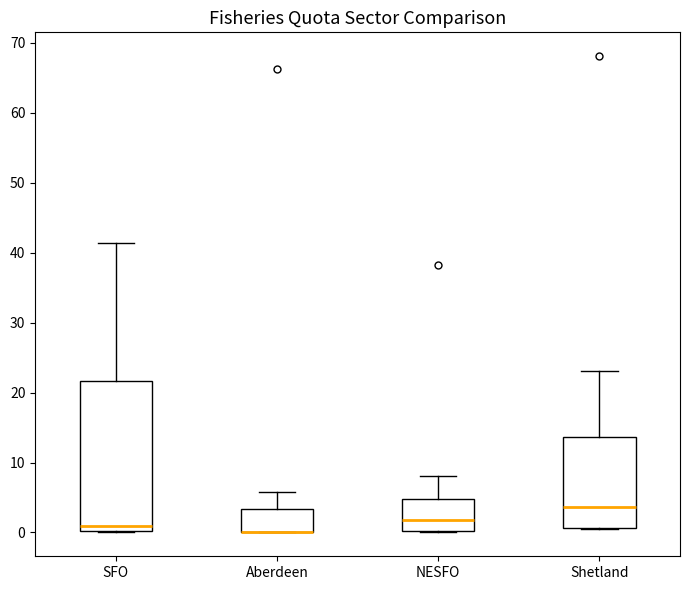

Where is the upper edge of the box for SFO on the y-axis? The values are not printed on the chart, so give them approximately, as read against the axis.

22